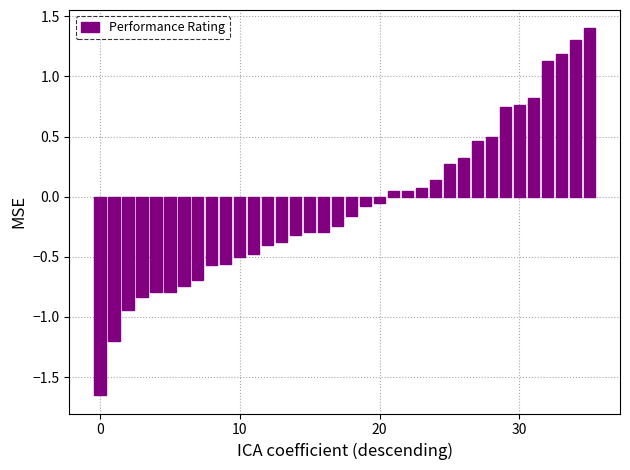

What is the value of the 12th bar from the left?

-0.5